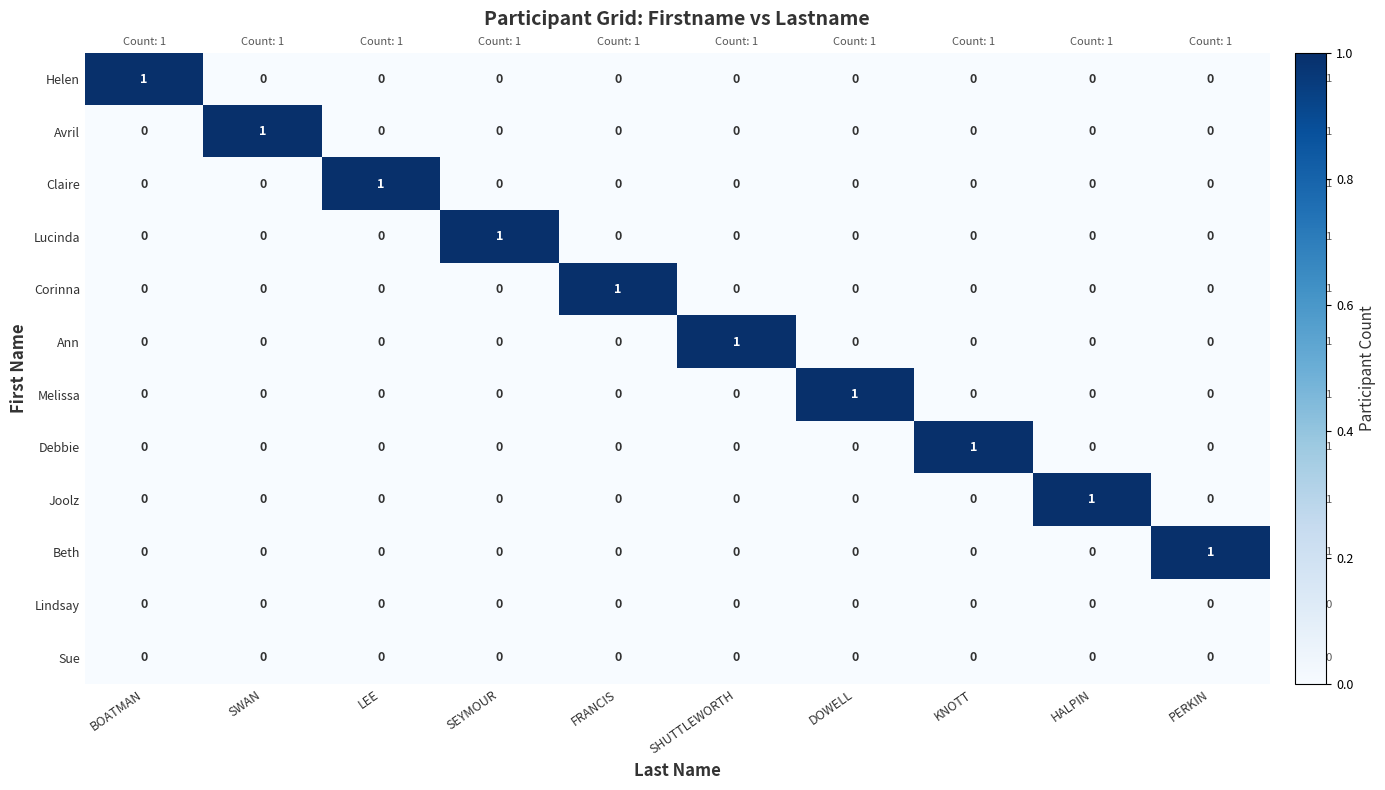

At which label does Corinna reach its peak?

FRANCIS